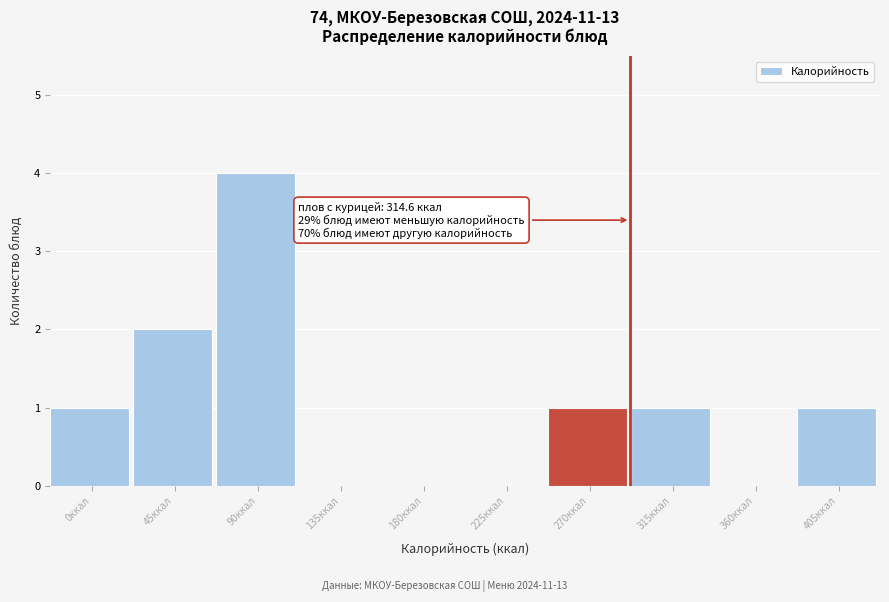

Reading left to right, extract all data points from this chart.

0ккал=1	45ккал=2	90ккал=4	135ккал=0	180ккал=0	225ккал=0	270ккал=1	315ккал=1	360ккал=0	405ккал=1